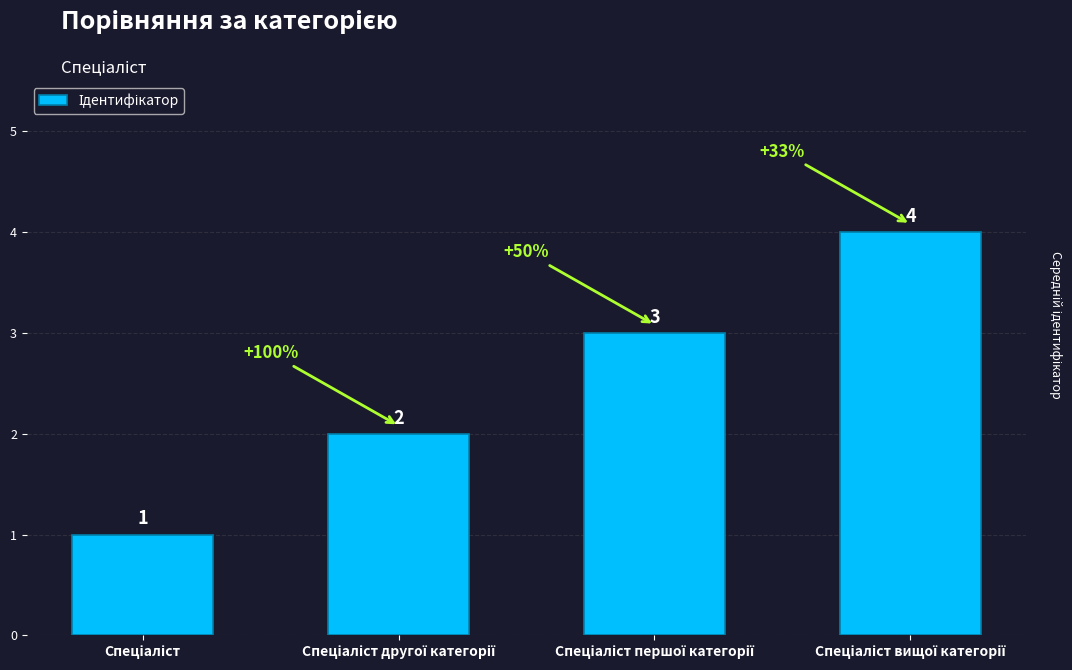

Reading right to left, list all the values displayed in this chart.

4	3	2	1